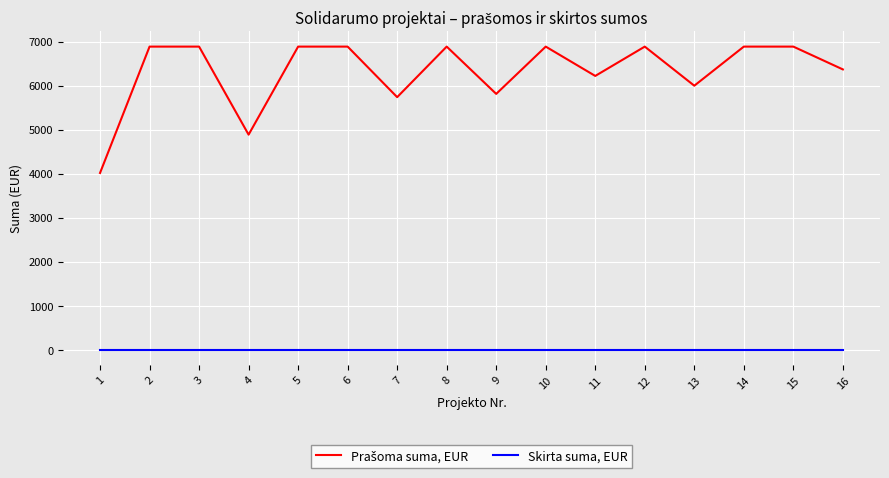

Reading left to right, transcribe all the data shown in this chart.

Prašoma suma, EUR: 4018	6888	6888	4888	6888	6888	5740	6888	5814	6888	6222	6888	6000	6888	6888	6370
Skirta suma, EUR: 0	0	0	0	0	0	0	0	0	0	0	0	0	0	0	0